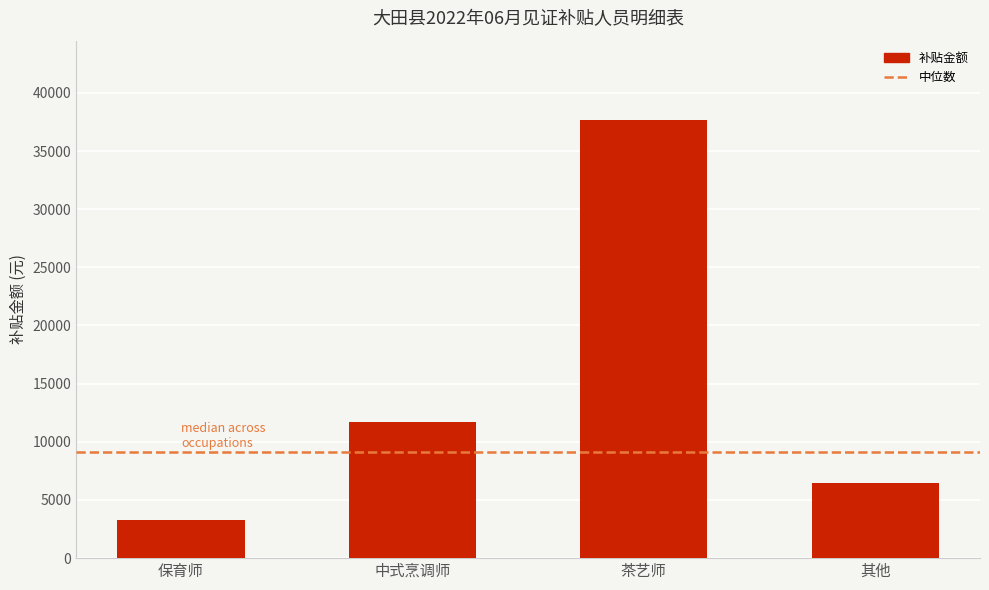

Which has a higher value, 其他 or 保育师?

其他